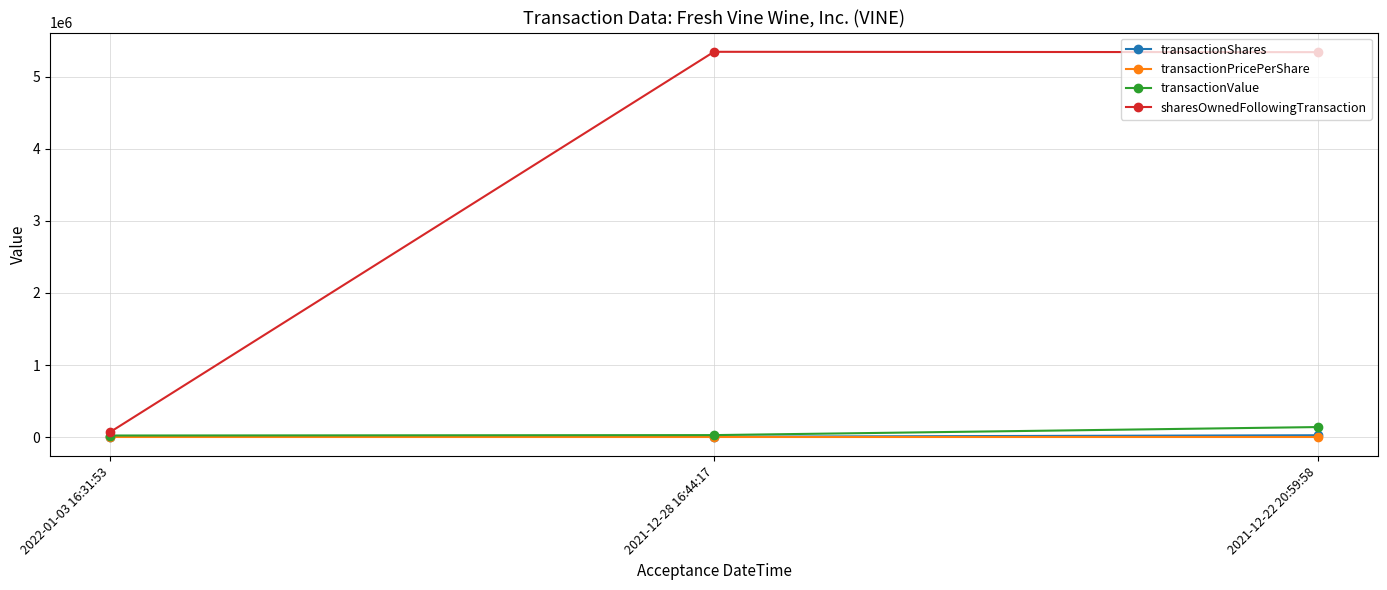

Which series has the largest total across all categories?

sharesOwnedFollowingTransaction